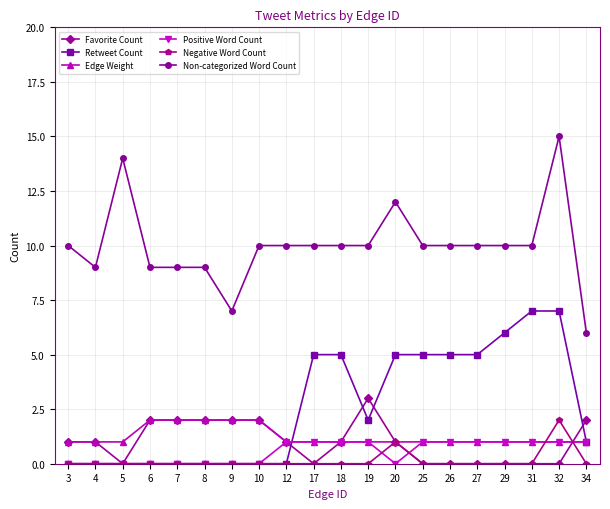

True or false: Negative Word Count has more than 0 interior local peaks.

True